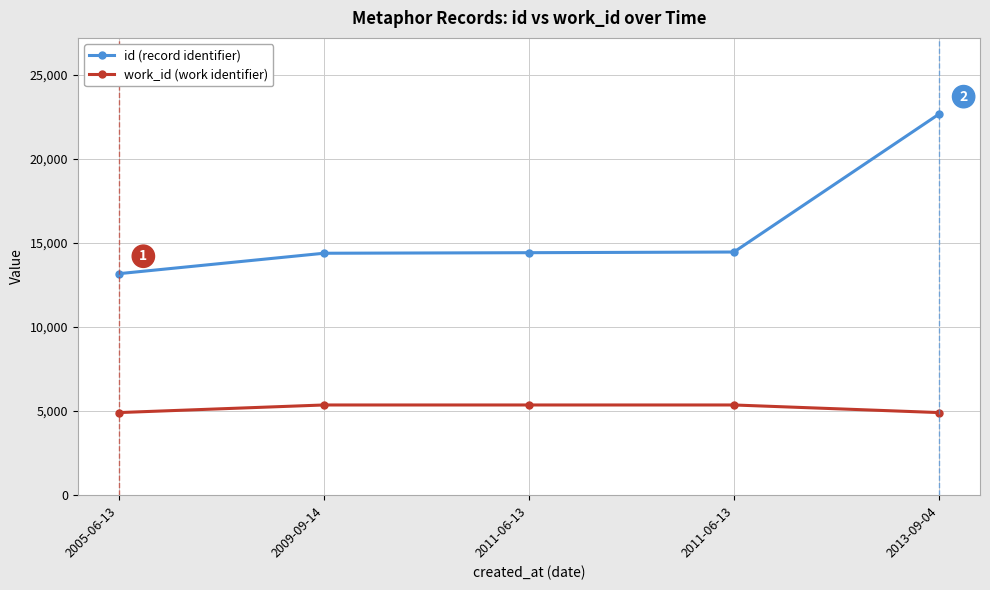

Reading left to right, extract all data points from this chart.

id (record identifier): 2005-06-13=13176	2009-09-14=14392	2011-06-13=14425	2011-06-13=14465	2013-09-04=22669
work_id (work identifier): 2005-06-13=4914	2009-09-14=5366	2011-06-13=5366	2011-06-13=5366	2013-09-04=4914